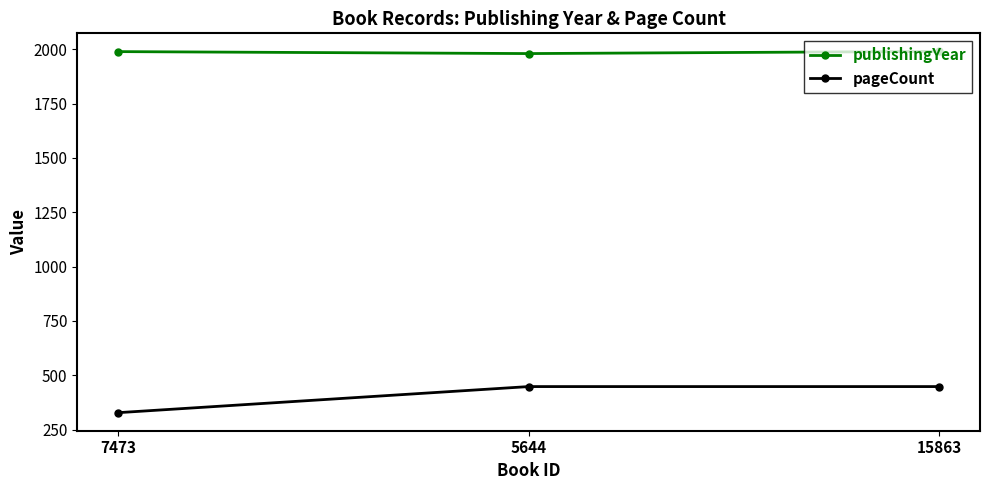

What is the sum of all pageCount values?

1224